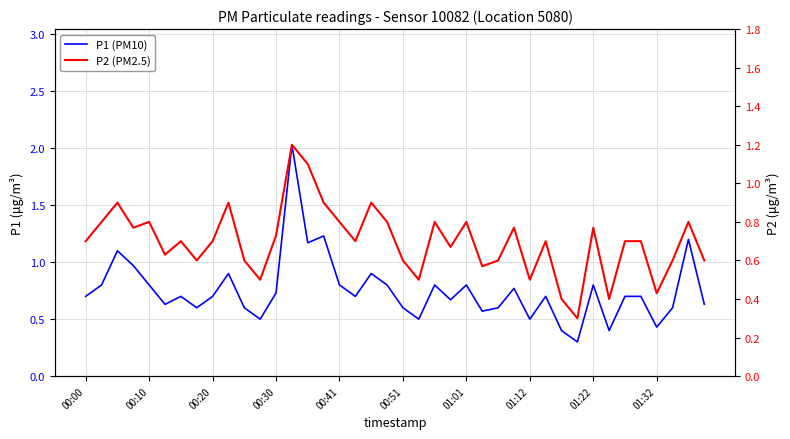

Is the value of P2 at 01:01 greater than the value of P1 at 36?

Yes